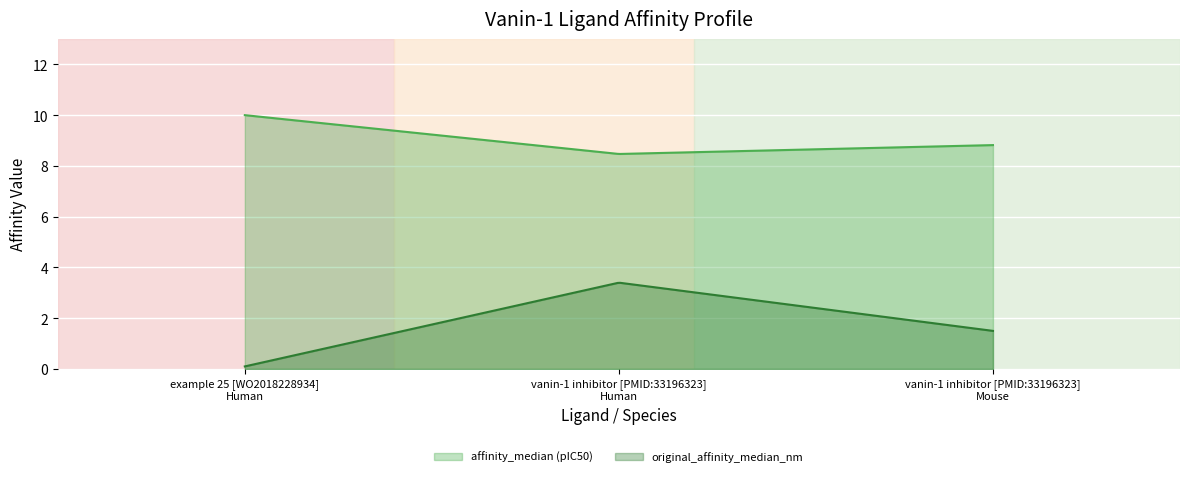

What are all the series names shown in the legend?

affinity_median (pIC50), original_affinity_median_nm